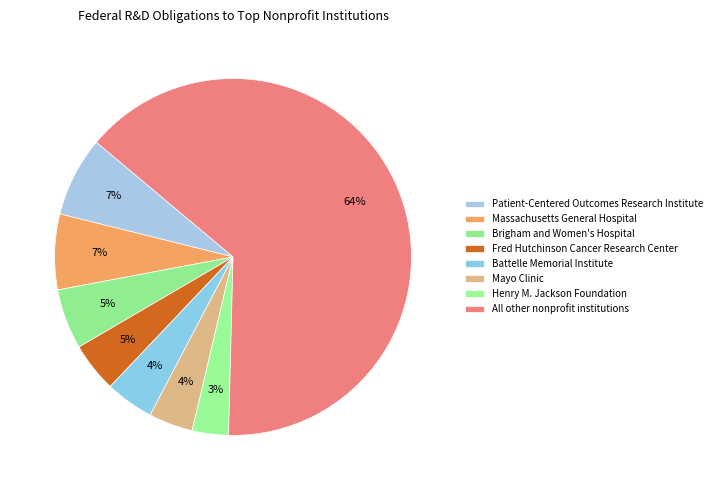

What is the ratio of the value at Fred Hutchinson Cancer Research Center to the value at All other nonprofit institutions?

0.1